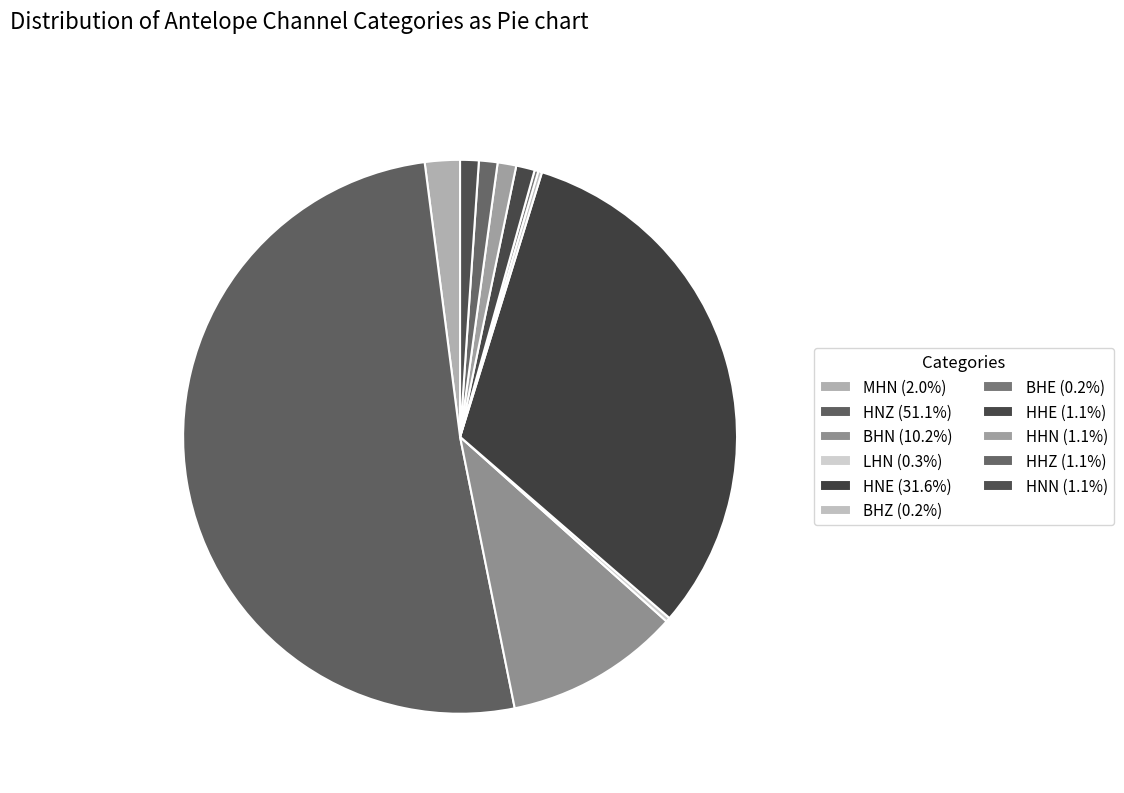

Which category has the biggest portion of the pie?

HNZ